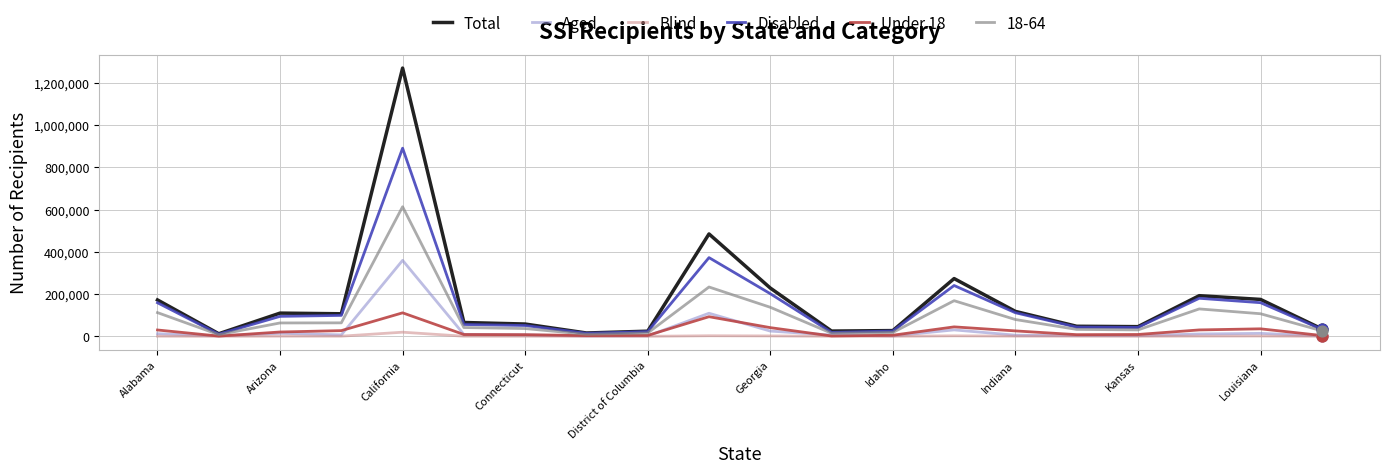

Which series has the largest total across all categories?

Total